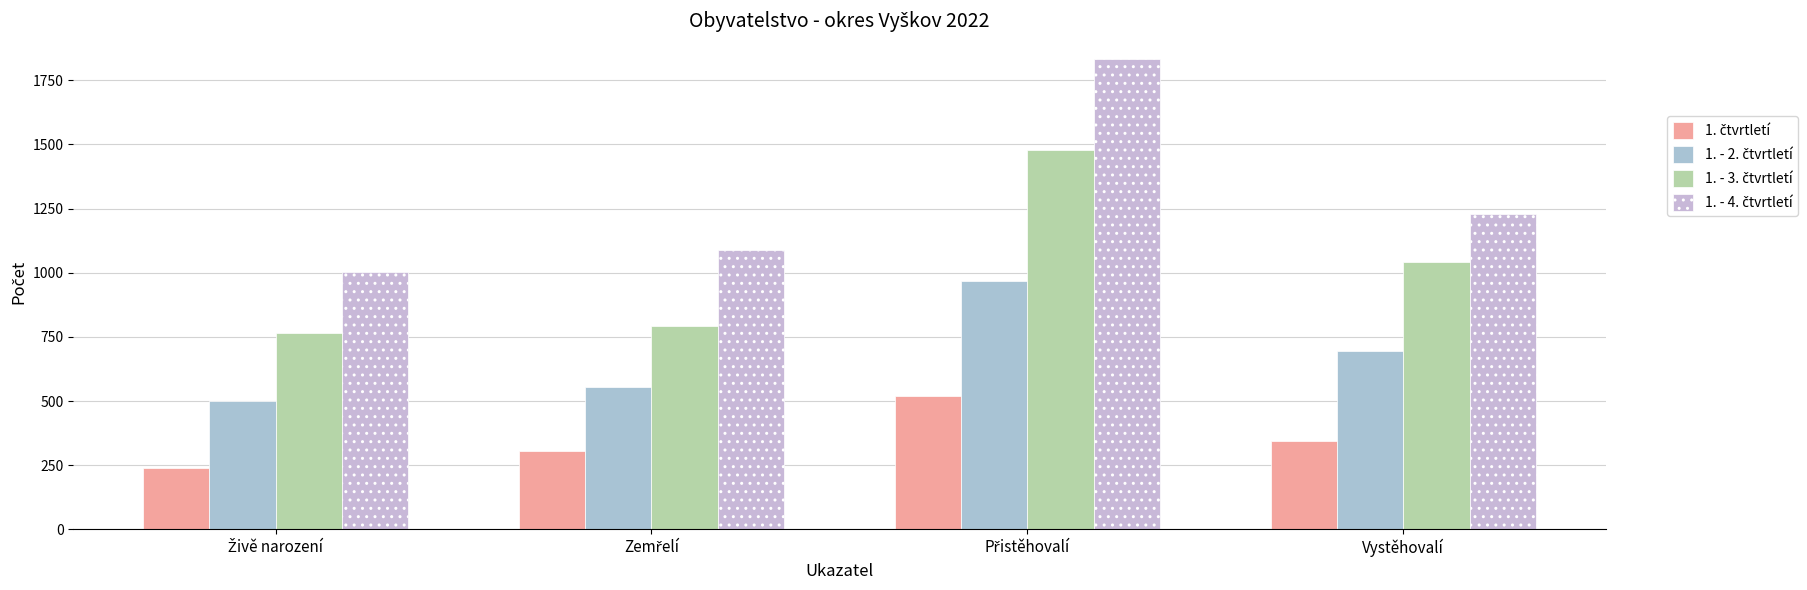

The value of 1. - 4. čtvrtletí at Živě narození is 402. True or false?

False